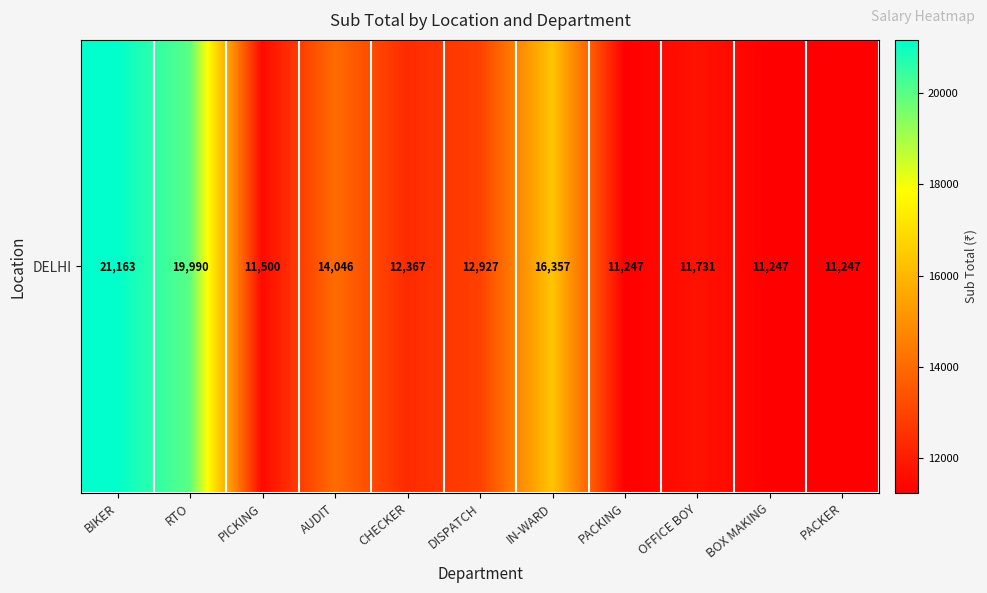

What is the sum of the values at PICKING and PACKER?

22747